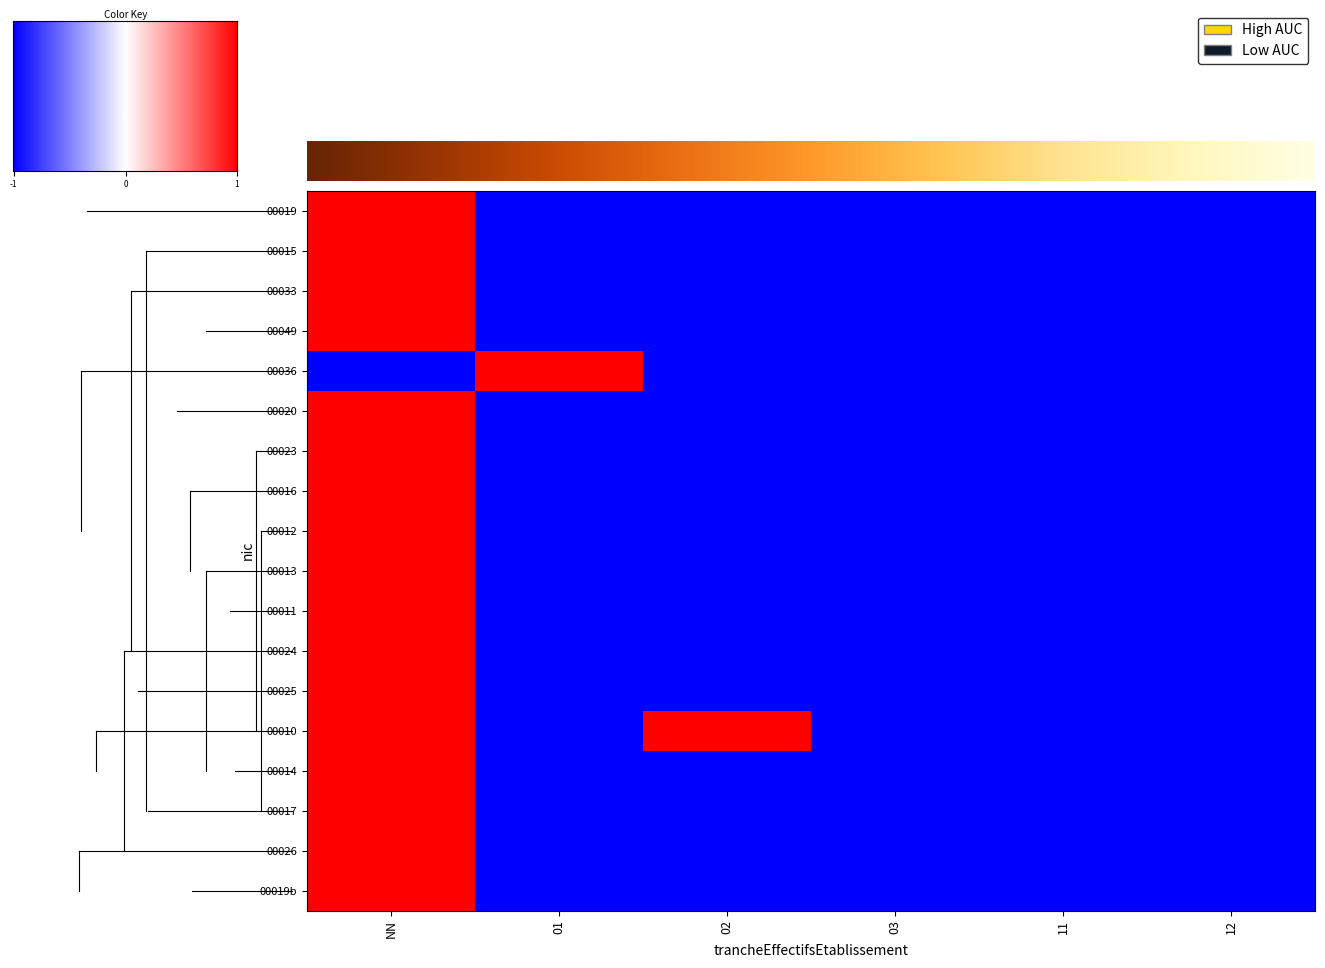

Is the value of 00013 at 12 greater than the value of 00014 at 11?

No